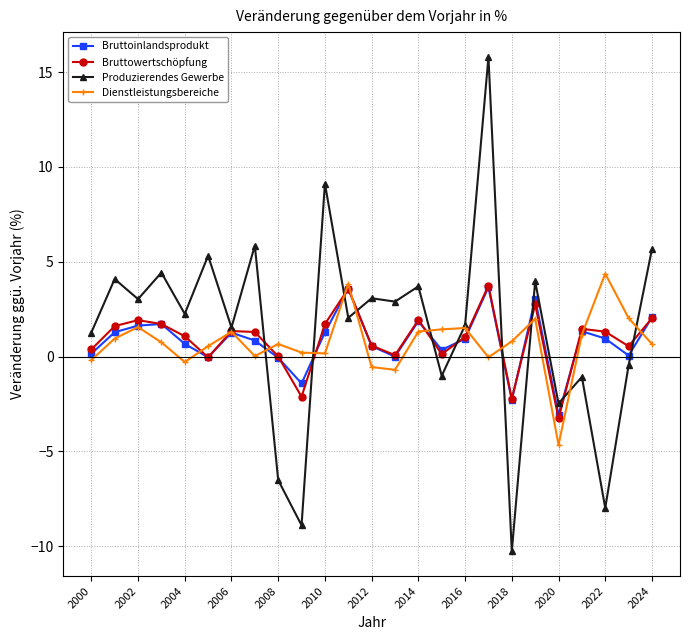

Which series has the widest spread of values?

Produzierendes Gewerbe